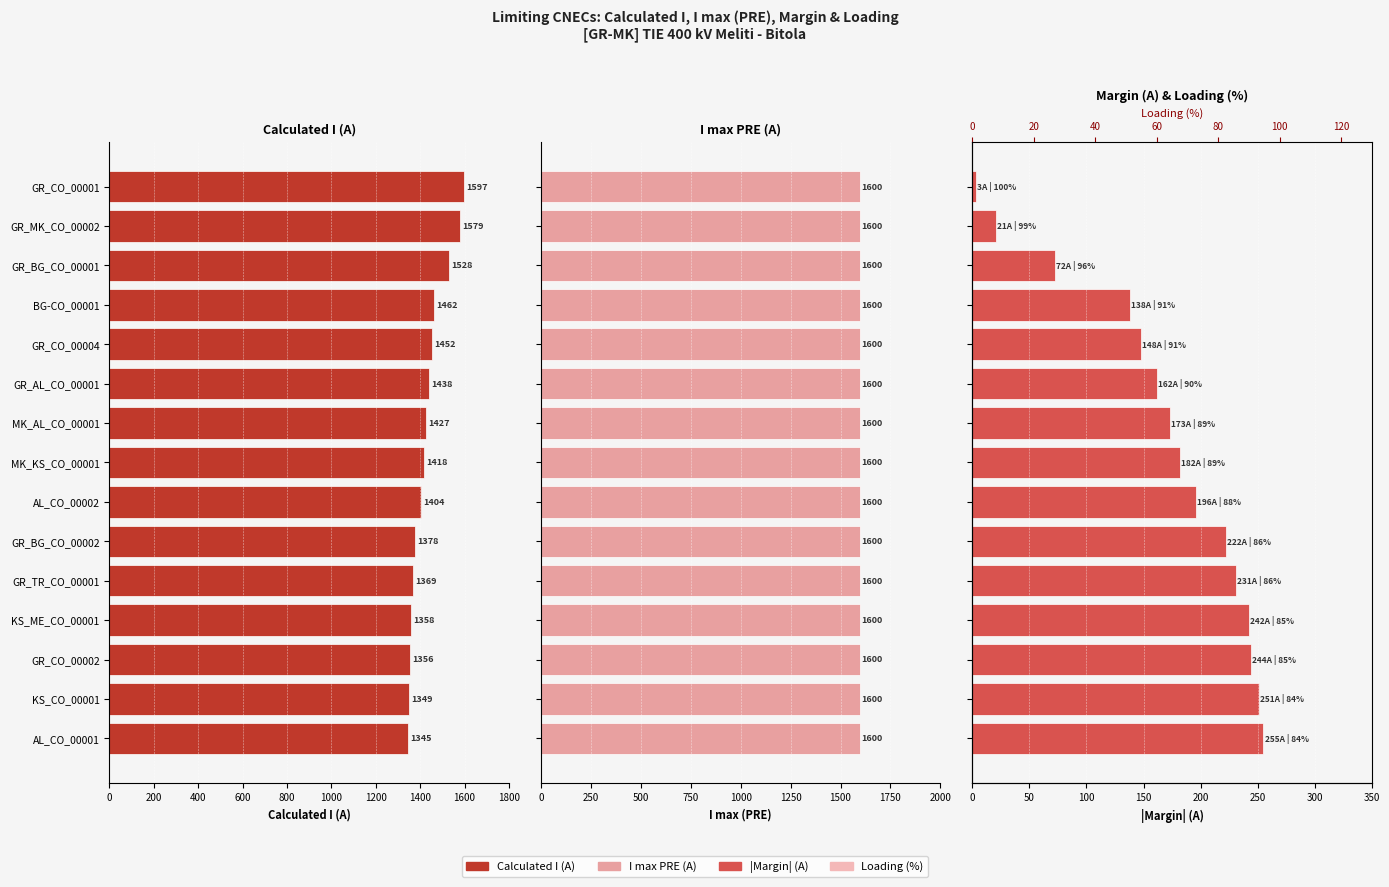

Which series has the largest total across all categories?

Calculated I (A)